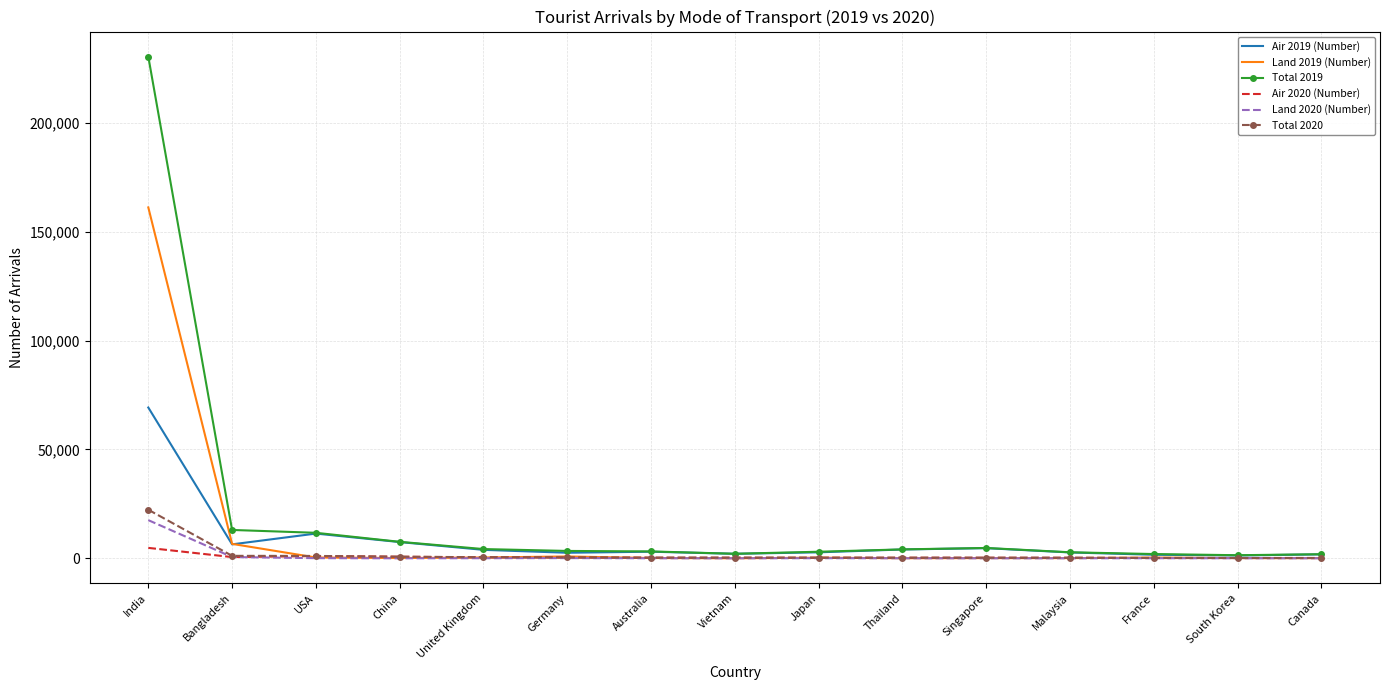

Which series has the largest total across all categories?

Total 2019